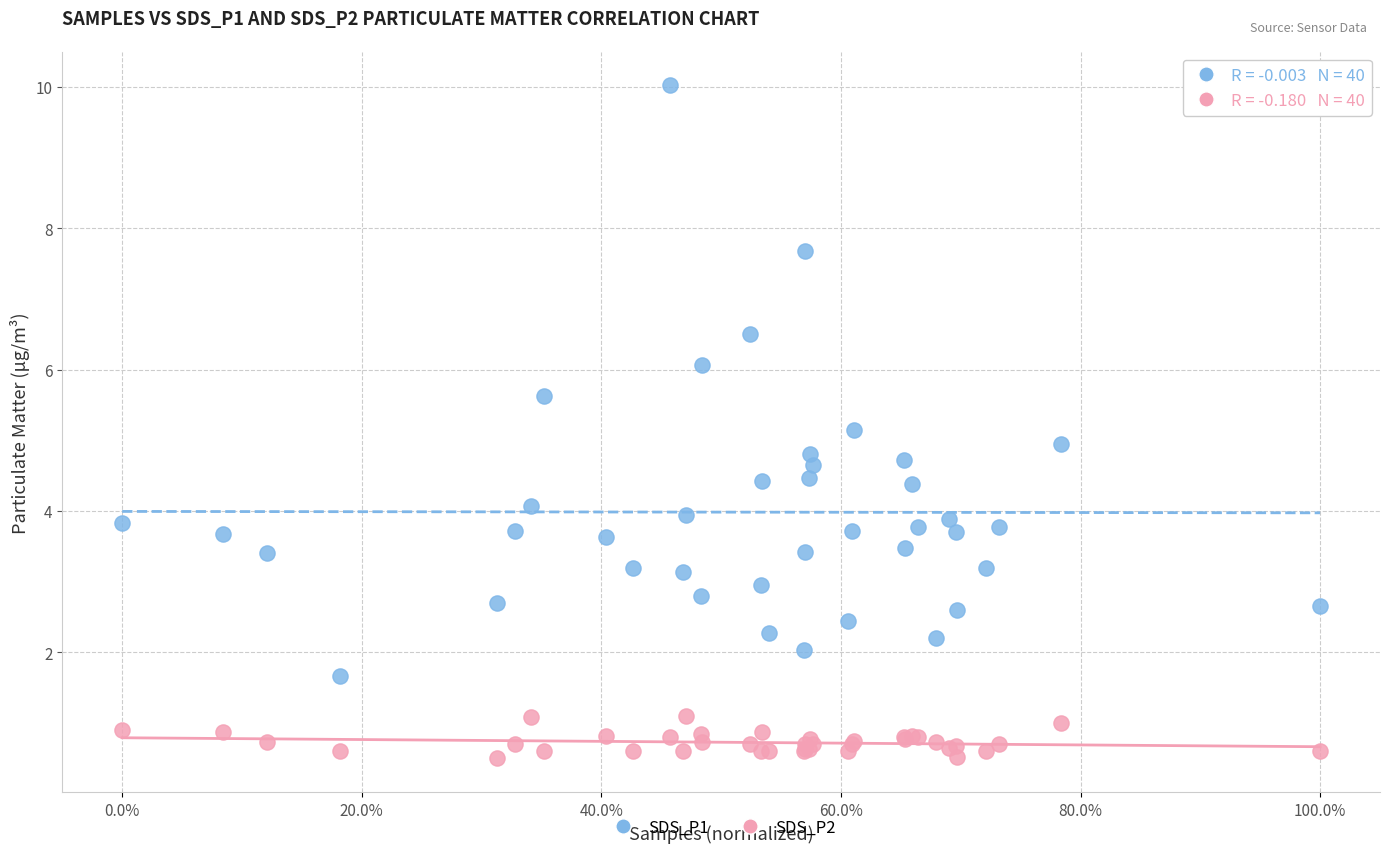

Which series reaches the minimum Y coordinate?

SDS_P2